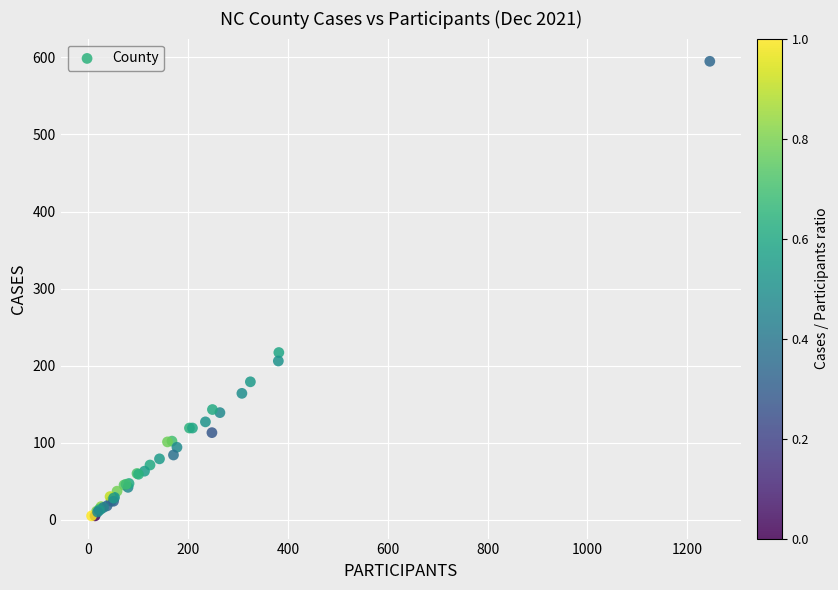

What Y value in the scatter plot is closest to 300?

217